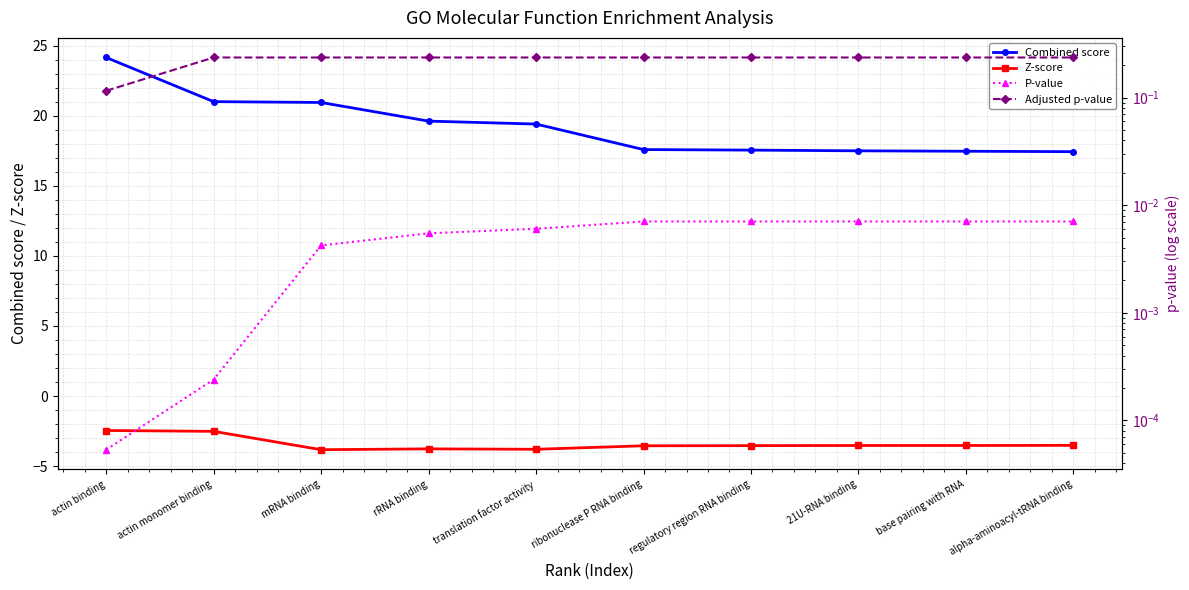

How many lines are shown in the chart?

4